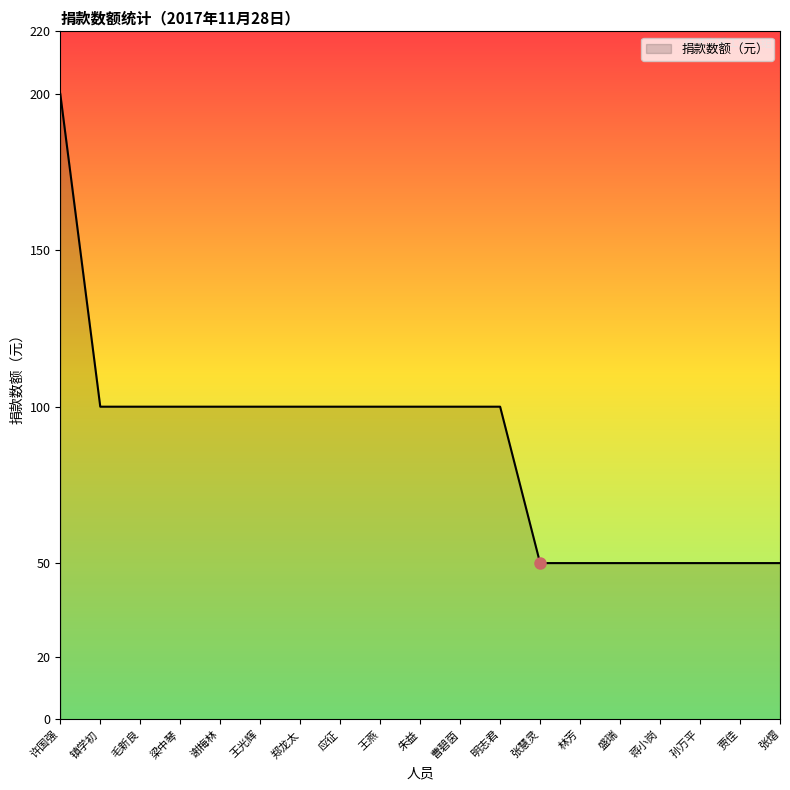

Which has a higher value, 朱益 or 张熠?

朱益